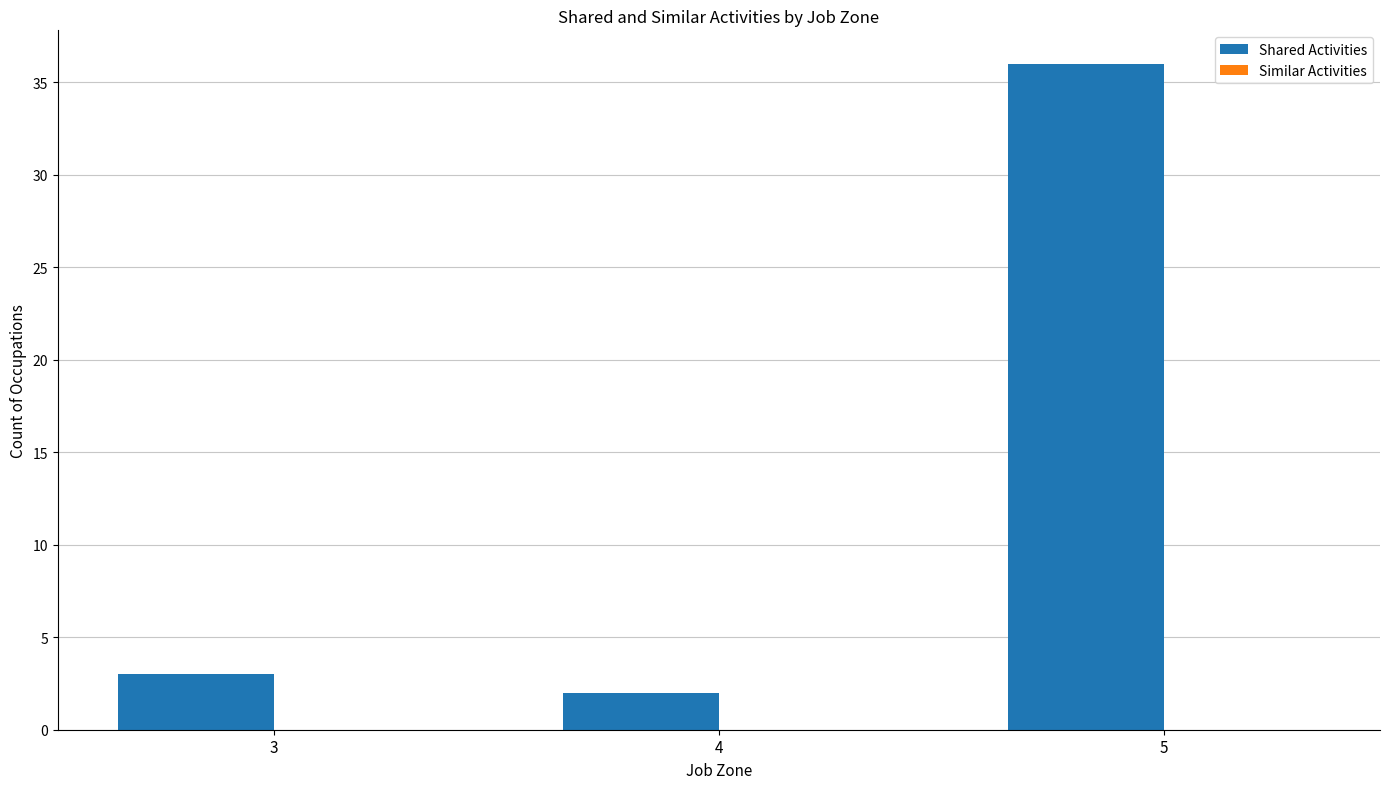

Rank the categories by value from highest to lowest.

5, 3, 4